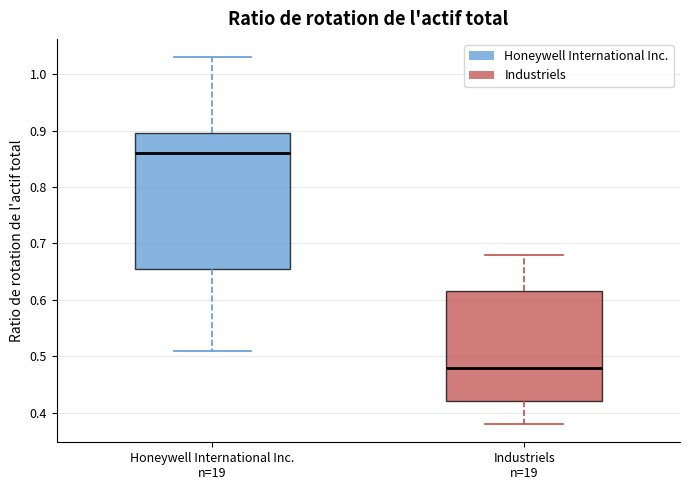

Reading left to right, transcribe this box plot: for each box, give where its median line is, the range the box spans, and where its two whiskers end, as read against the y-axis. The values are not printed on the chart, so give them approximately, as read against the axis.

Honeywell International Inc. n=19: median 0.86, box 0.66 to 0.90, whiskers 0.51 to 1.03
Industriels n=19: median 0.48, box 0.42 to 0.62, whiskers 0.38 to 0.68